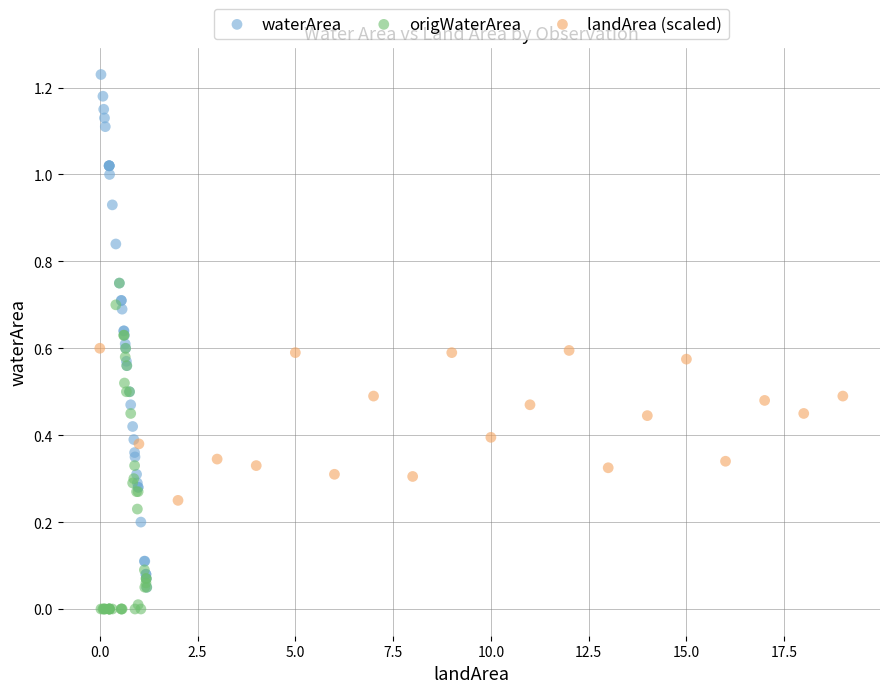

Which series contains the highest Y value?

waterArea